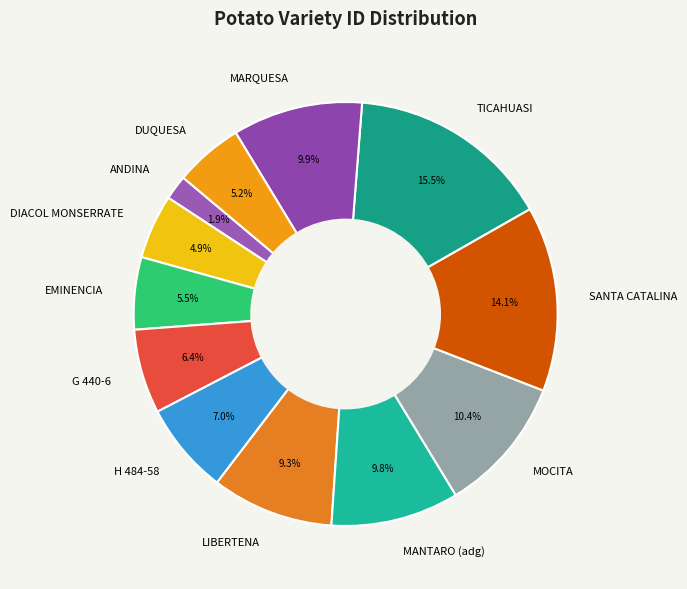

Which category has the biggest portion of the pie?

TICAHUASI